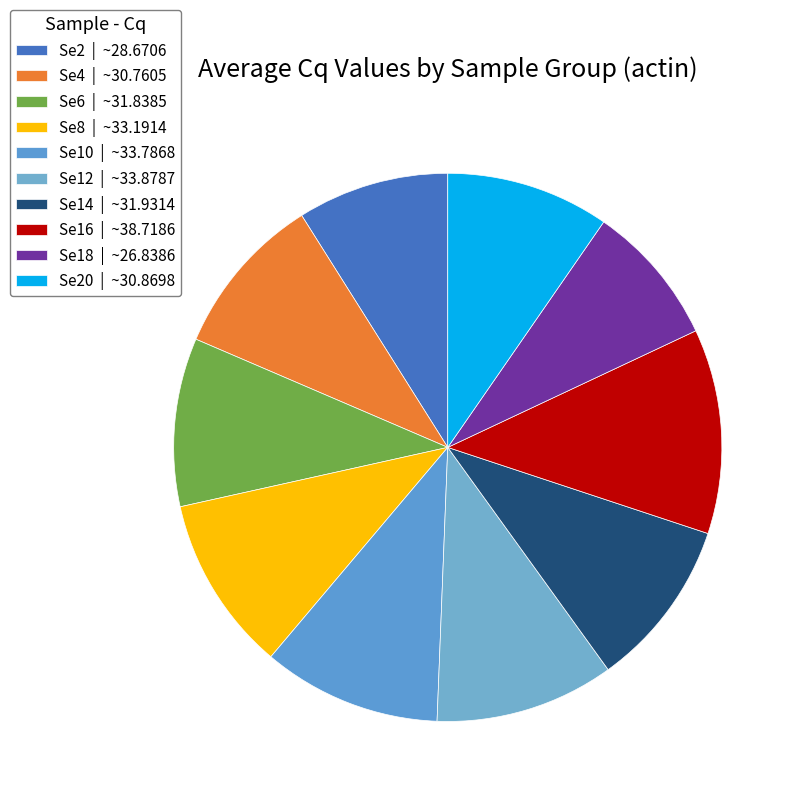

Count the number of slices in the pie.

10